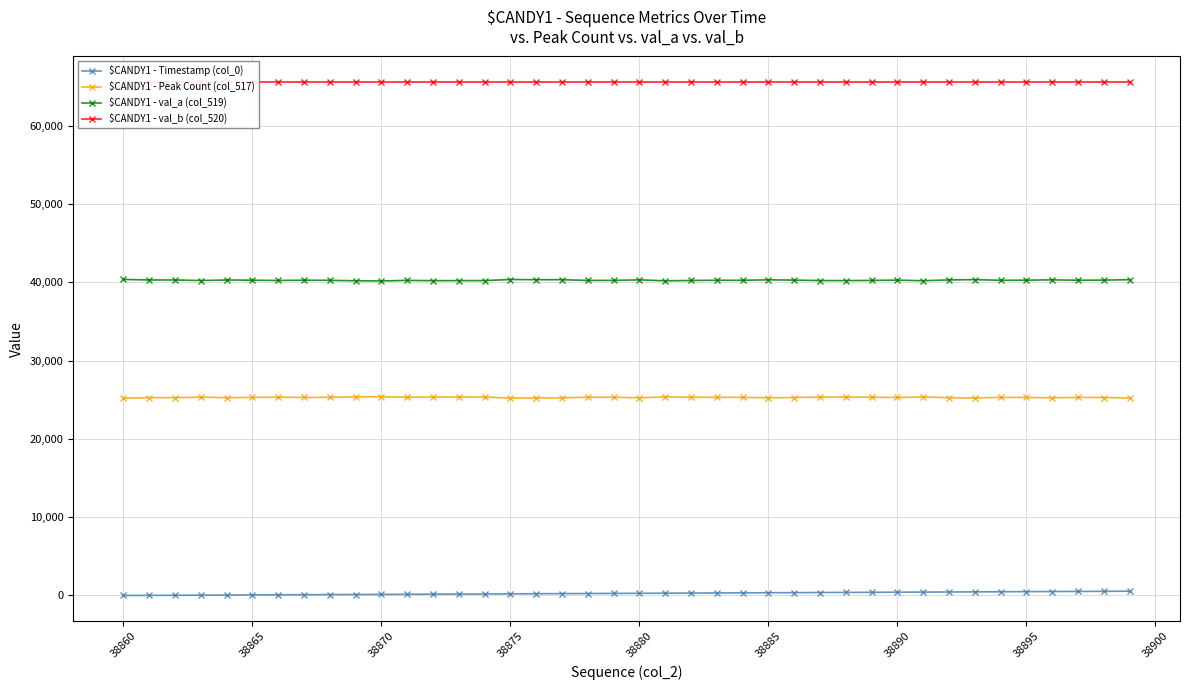

What is the sum of all $CANDY1 - Peak Count (col_517) values?

1011449.0